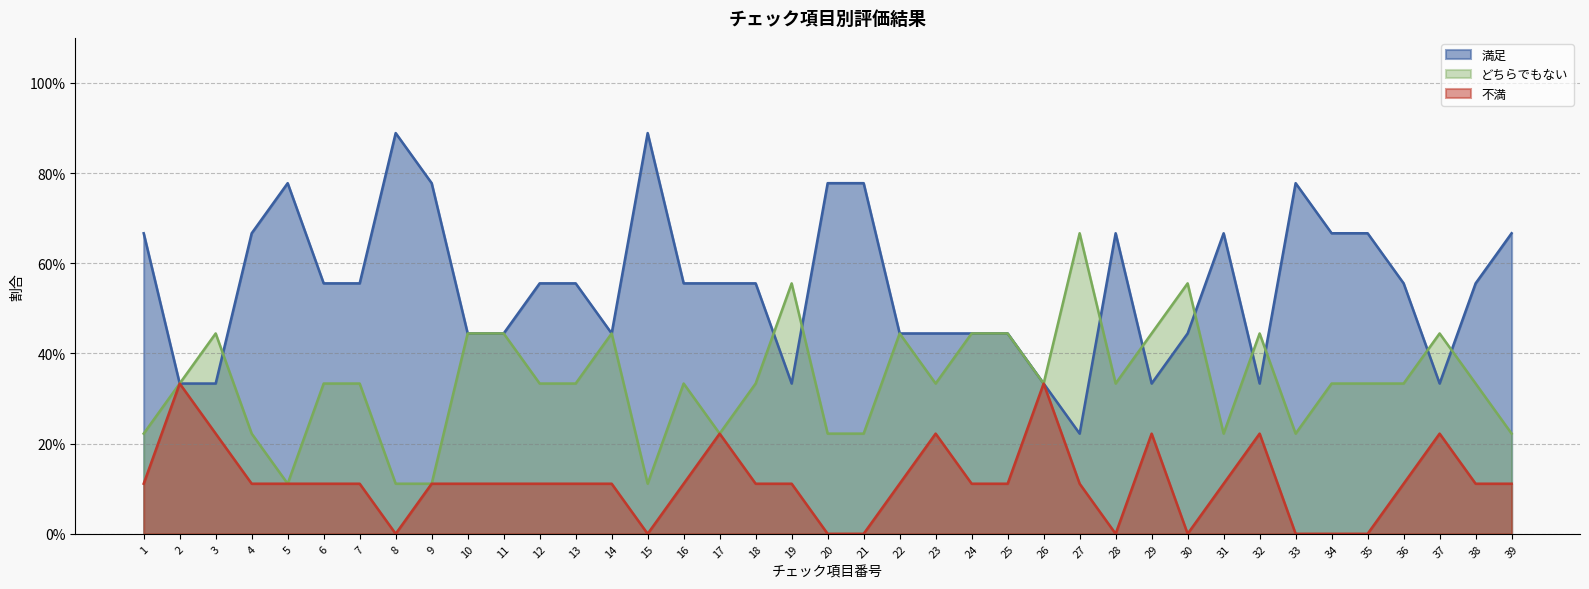

What is the greatest value displayed?

0.9